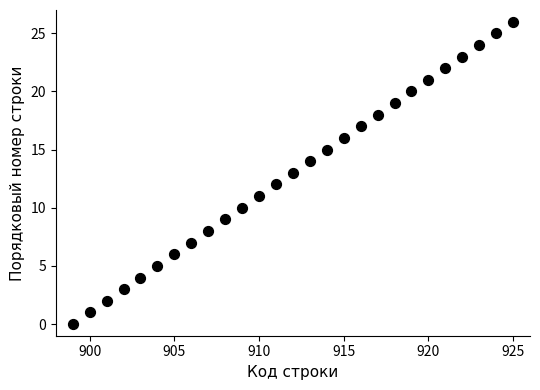

What is the range of Y values (max minus min)?

26